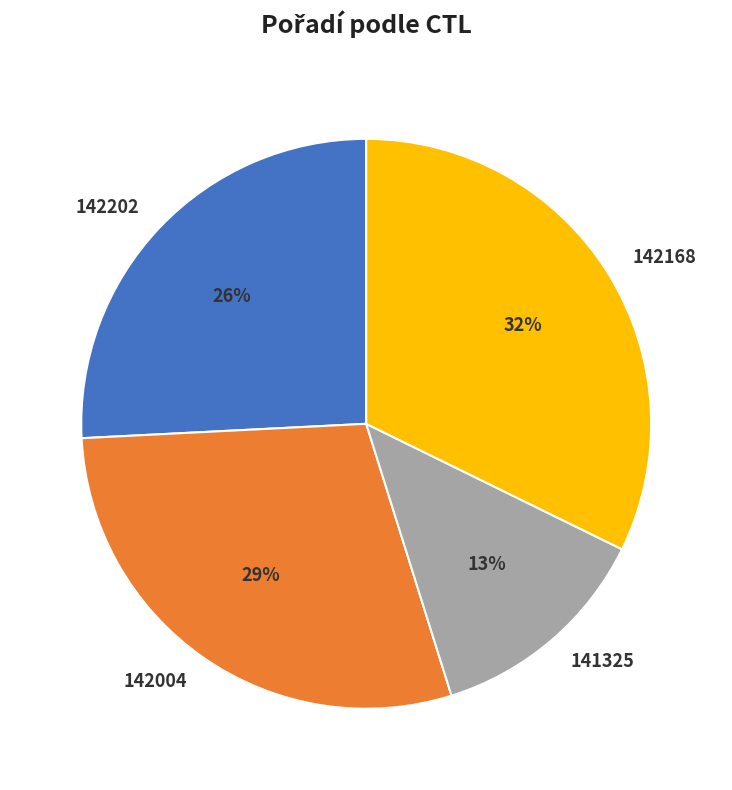

Is there any slice that represents more than half of the pie?

No